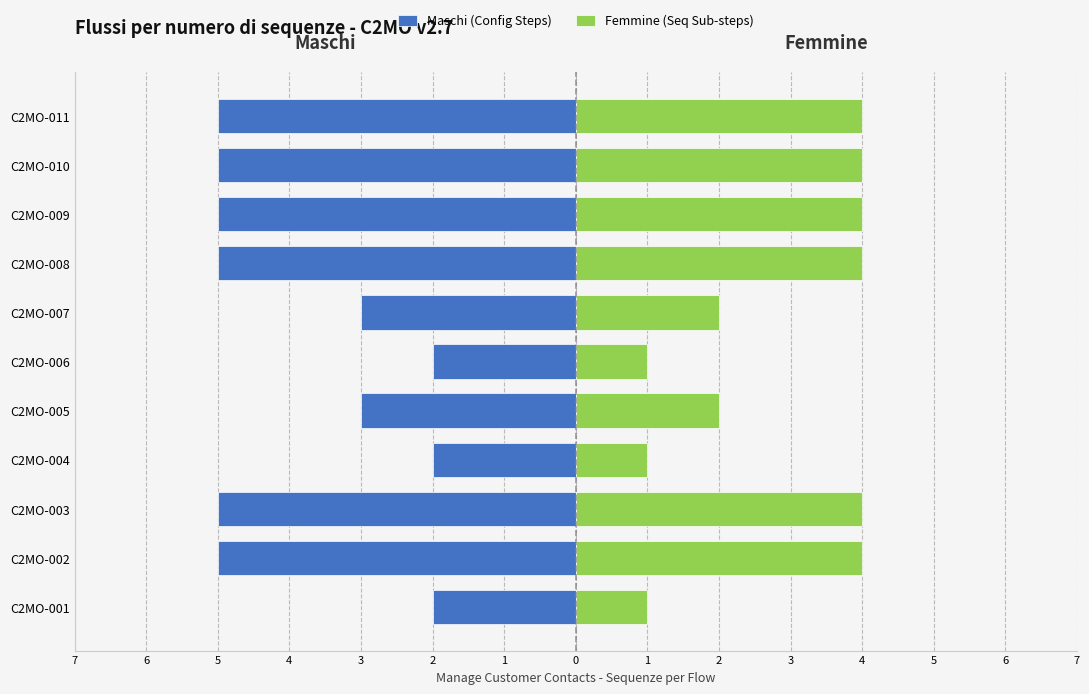

Are the bars grouped side by side (vs. stacked)?

Yes